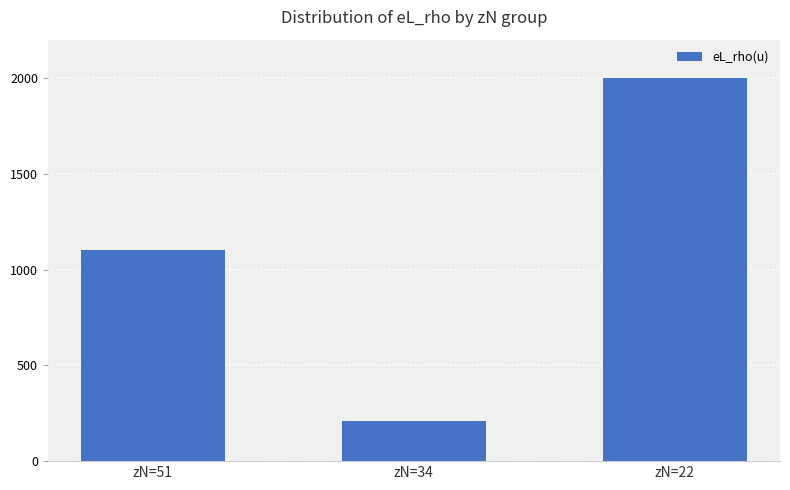

What is the ratio of the value at zN=34 to the value at zN=22?

0.1